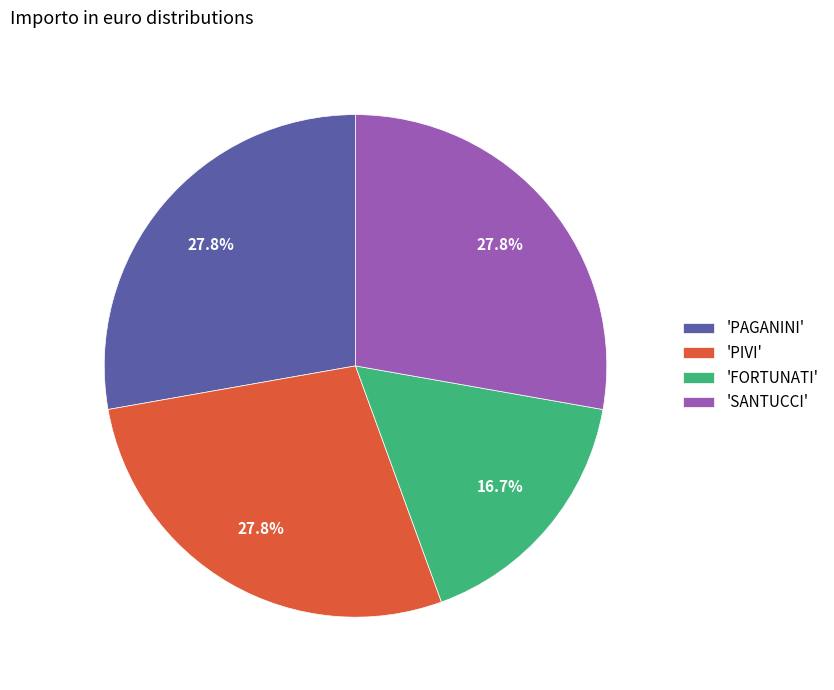

To the nearest percent, what is the difference between the largest and smallest slice percentages?

11%